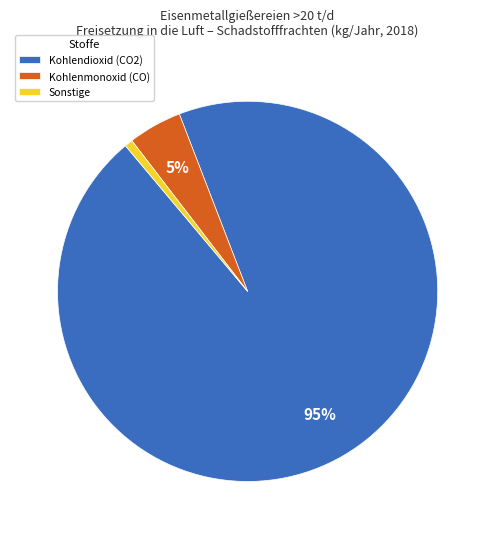

To the nearest percent, what is the difference between the Kohlenmonoxid (CO) and Sonstige slice percentages?

4%